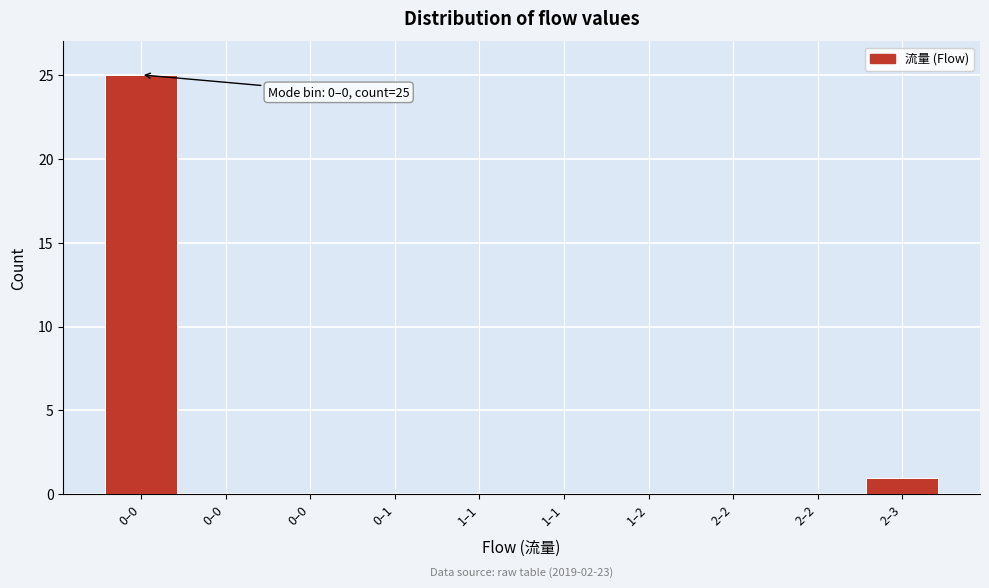

How many data points does each series have?

10